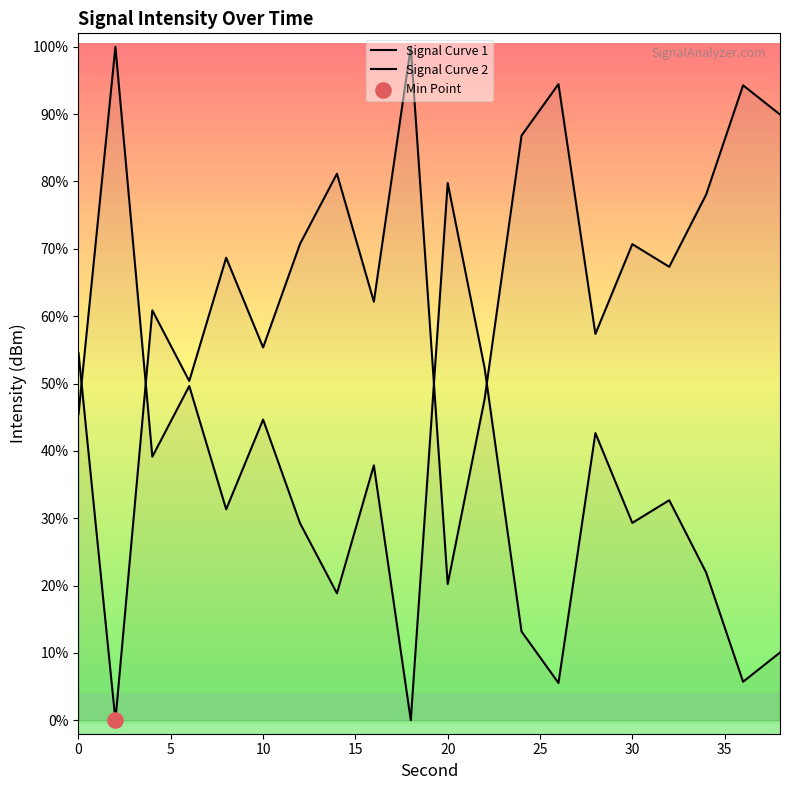

Which series reaches the maximum Y coordinate?

Signal Curve 1